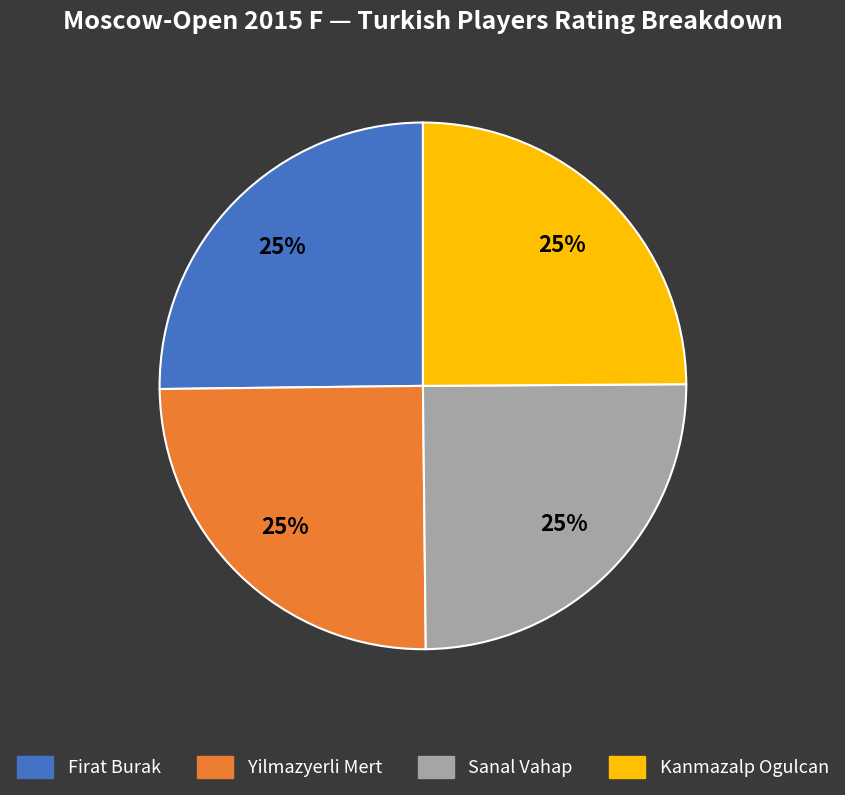

Is there any slice that represents more than half of the pie?

No